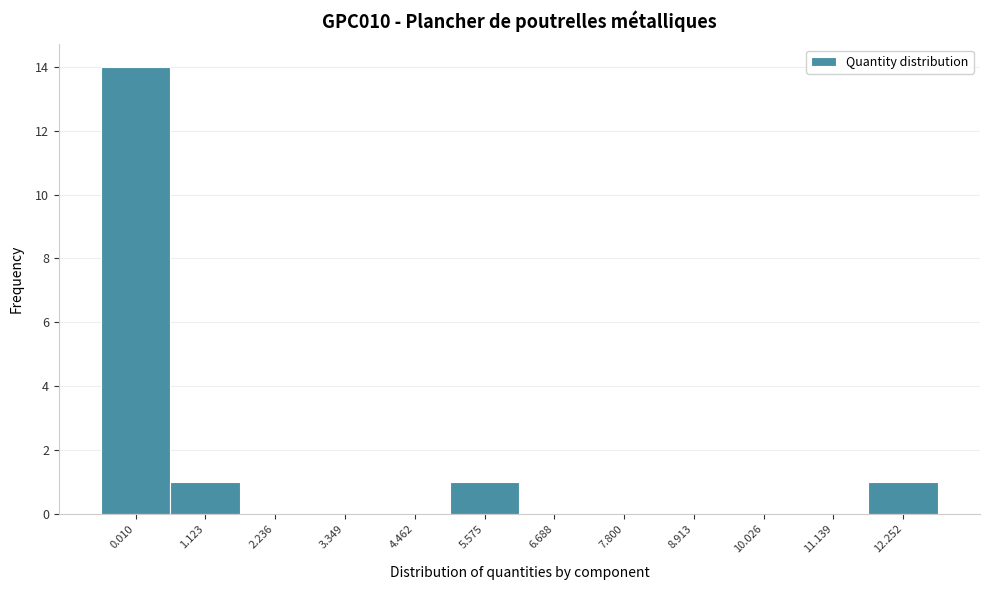

Reading left to right, transcribe all the data shown in this chart.

0.010=14	1.123=1	2.236=0	3.349=0	4.462=0	5.575=1	6.688=0	7.800=0	8.913=0	10.026=0	11.139=0	12.252=1